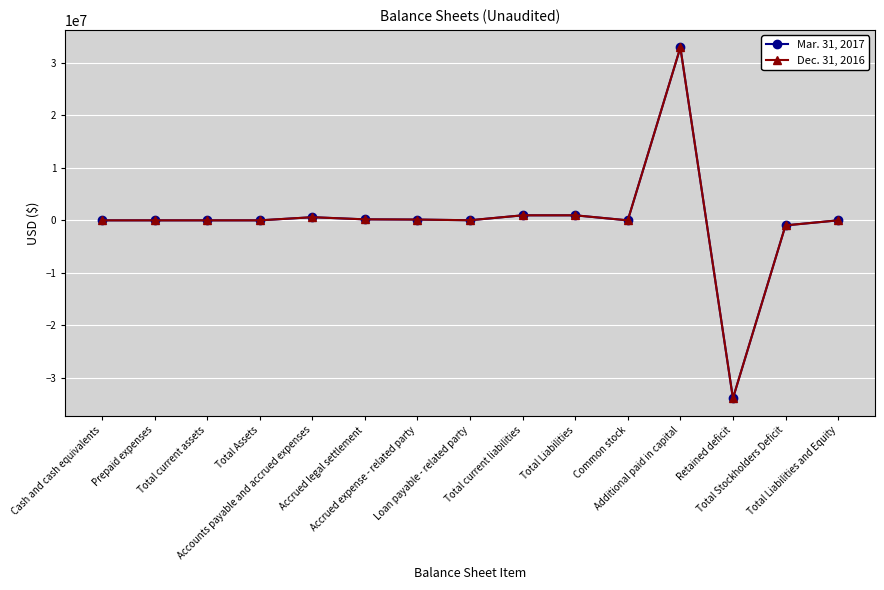

What are all the series names shown in the legend?

Mar. 31, 2017, Dec. 31, 2016